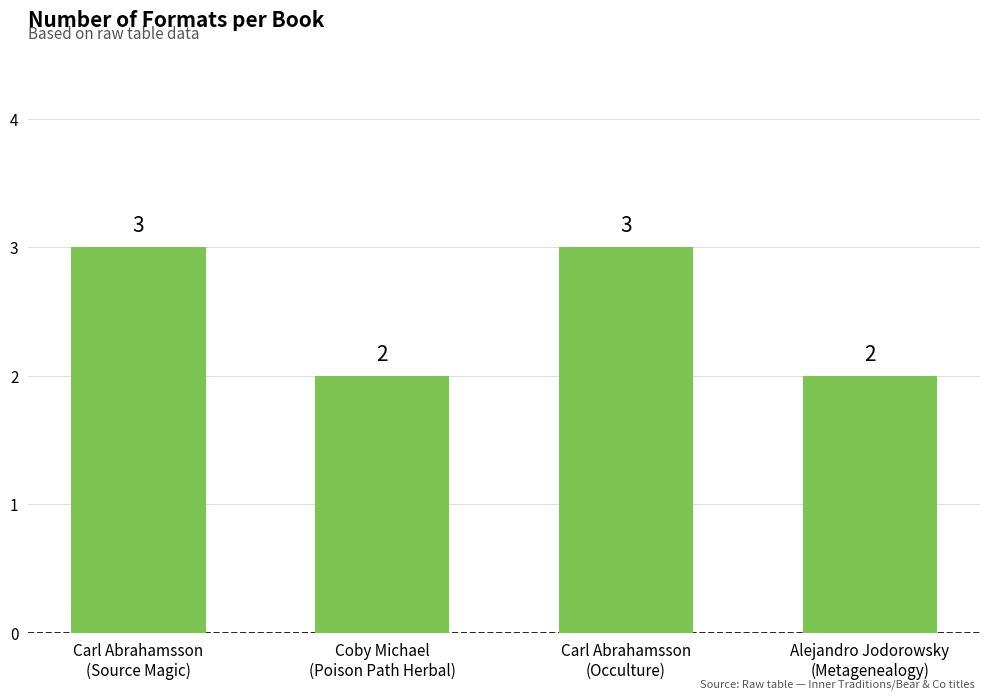

True or false: the data shows 2 at Carl Abrahamsson
(Source Magic).

False